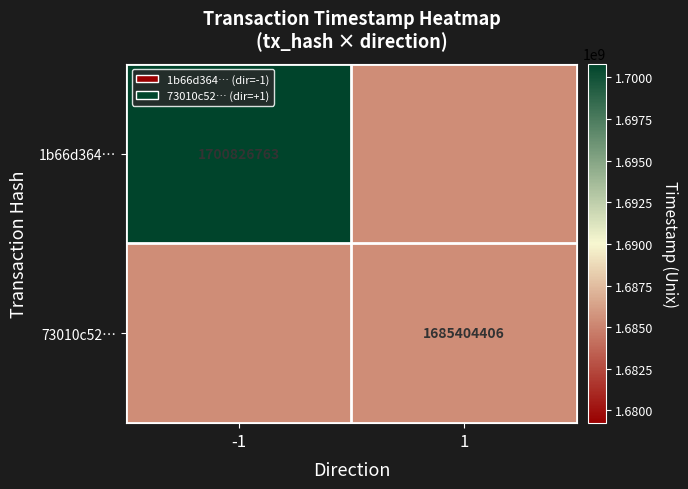

True or false: 73010c52… has a value of 2468549887 at 1.

False